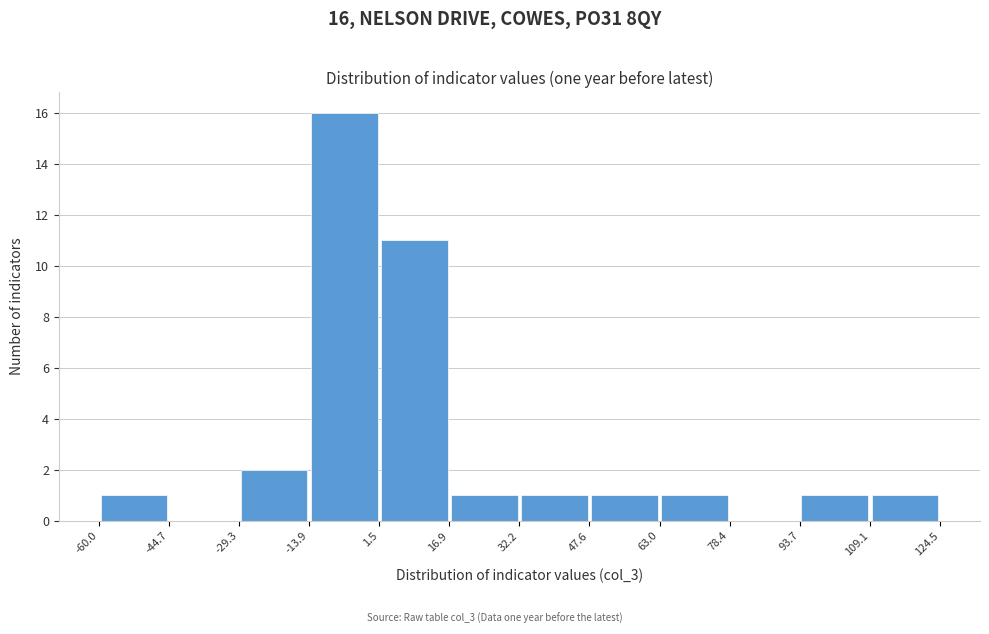

Over which range of the x-axis is the bar tallest?

-13.9 to 1.5